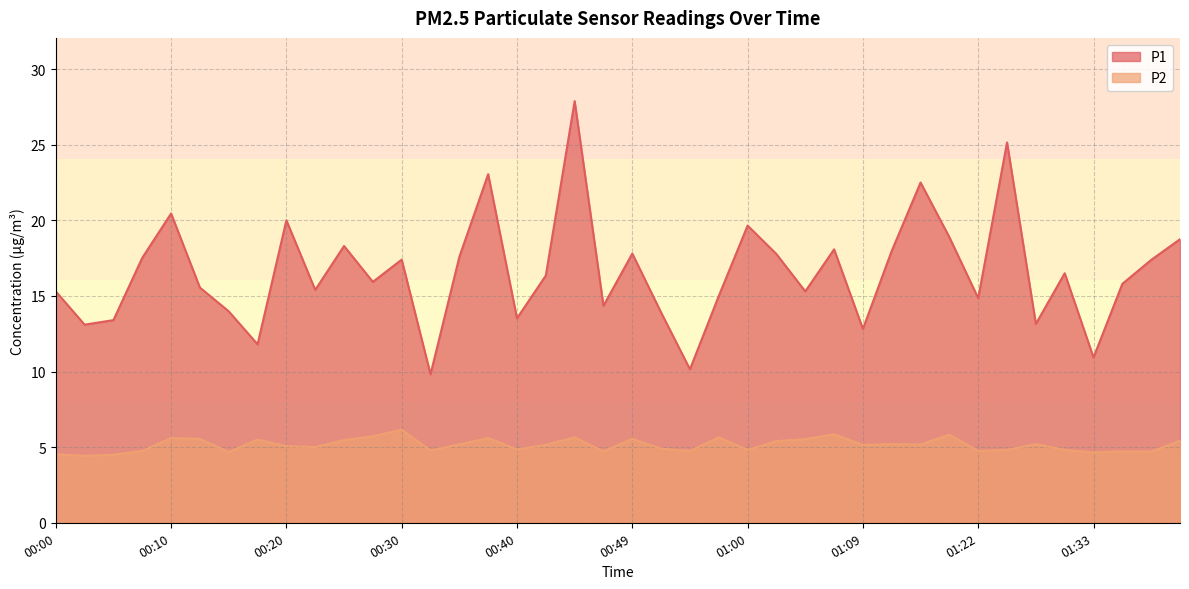

At which category is the sum across all series the highest?

00:44